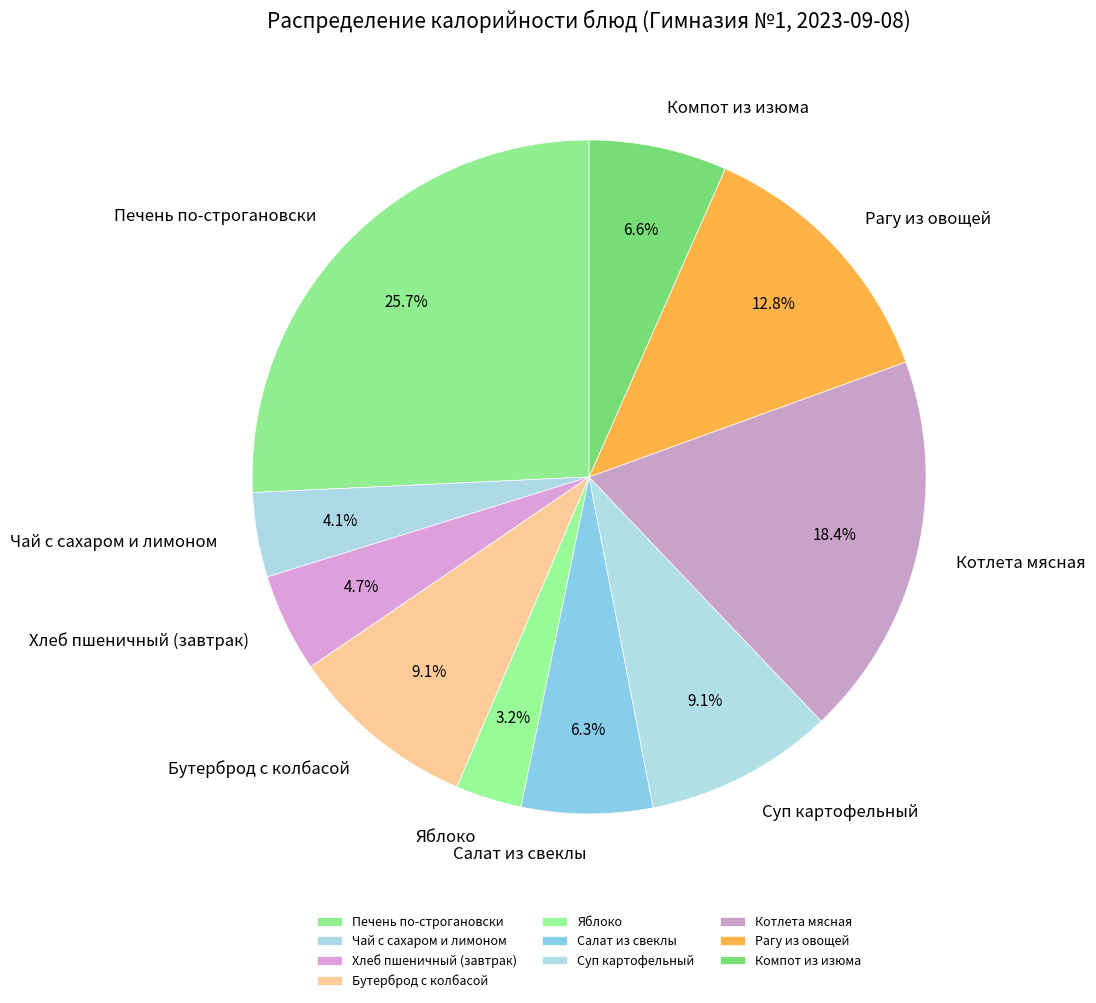

The Салат из свеклы slice represents 18% of the pie. True or false?

False